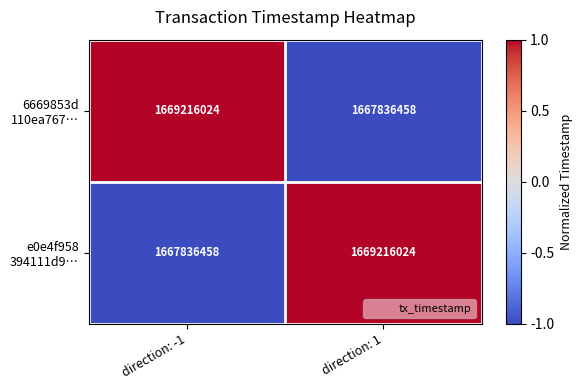

What is the smallest value displayed?

1667836458